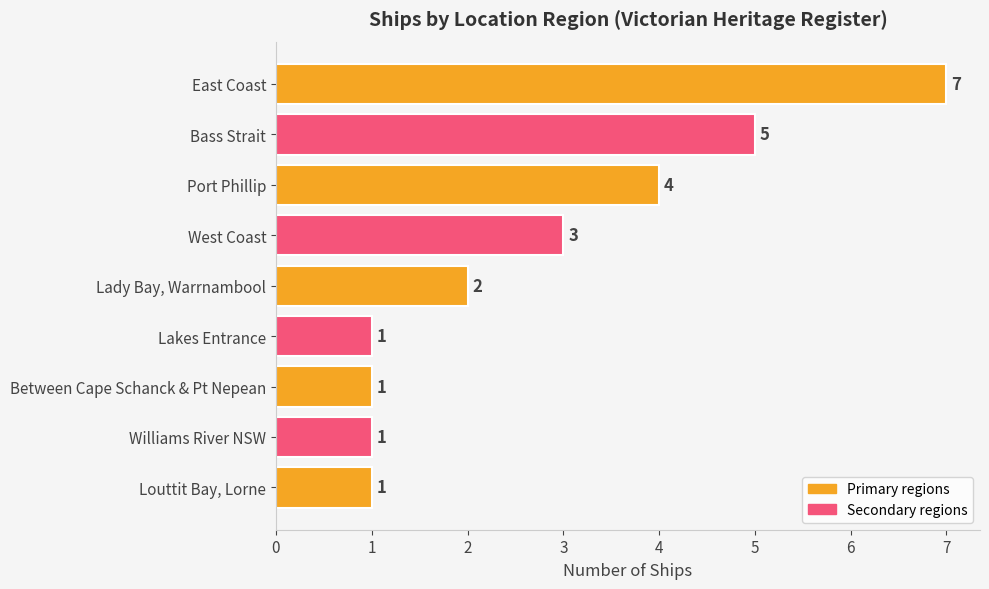

Count the values in the range 1 to 4.

7